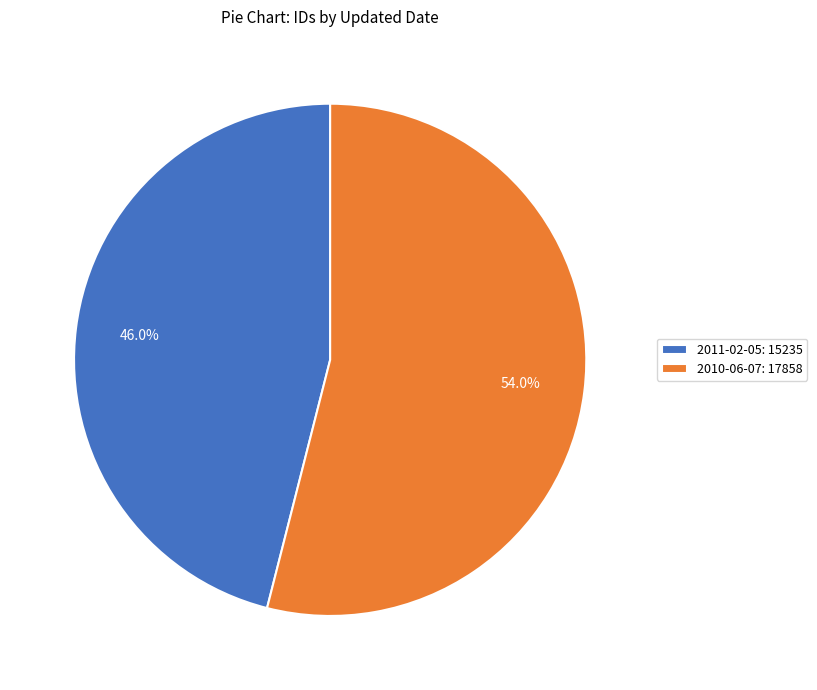

Approximately how many times larger is the value at 2010-06-07 compared to 2011-02-05?

1.2